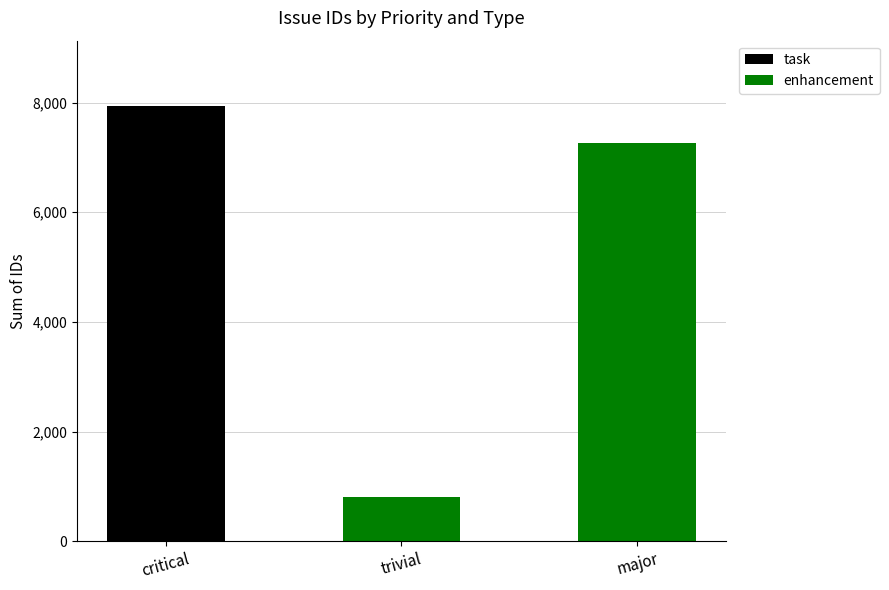

At which category is the sum across all series the highest?

critical